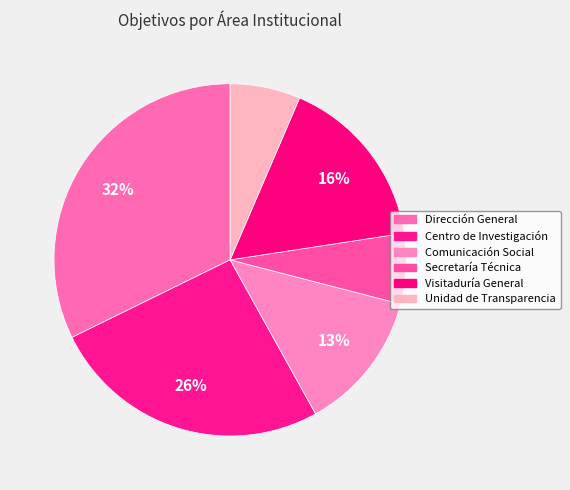

What percentage is NOT represented by Visitaduría General?

83.9%